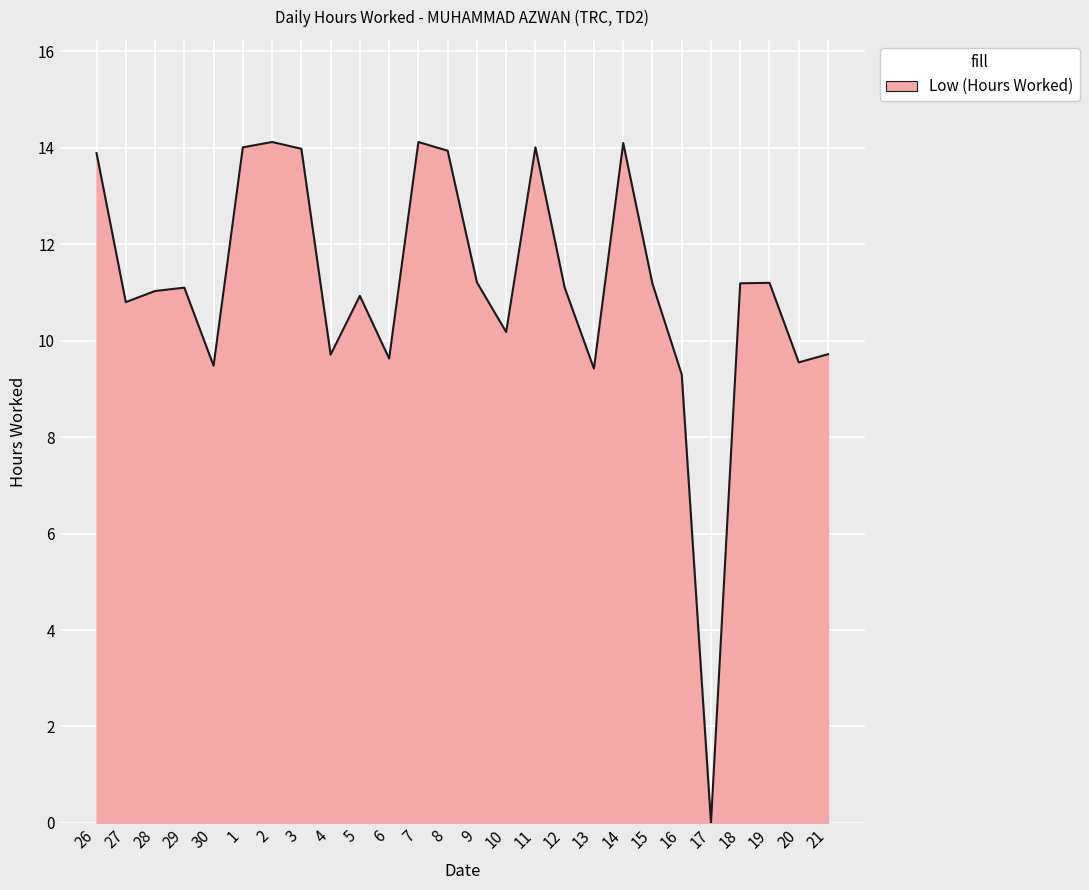

Which label corresponds to the smallest value in the chart?

17